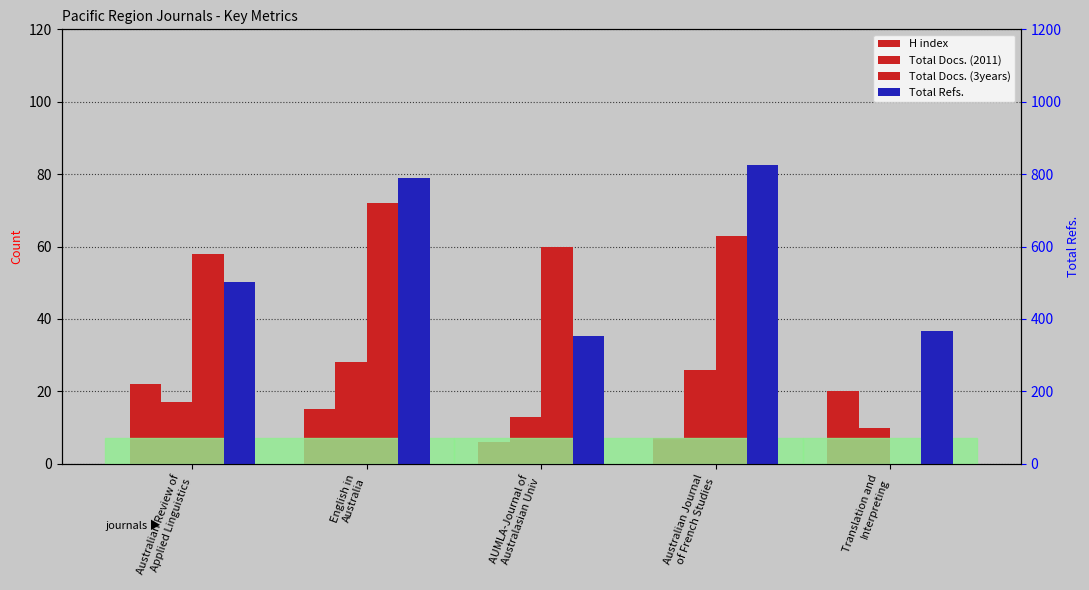

Which category has the highest value in the H index series?

Australian Review of
Applied Linguistics